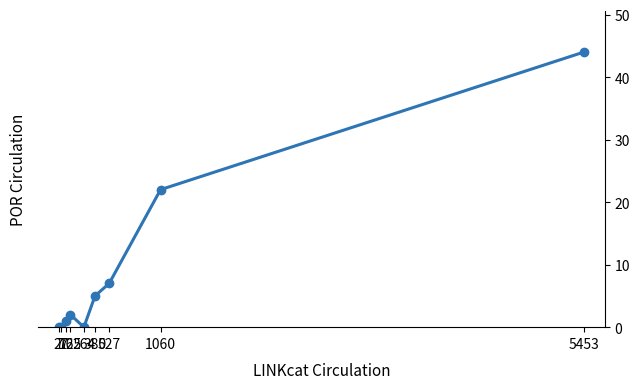

The chart shows a value of 29 at 1060. True or false?

False